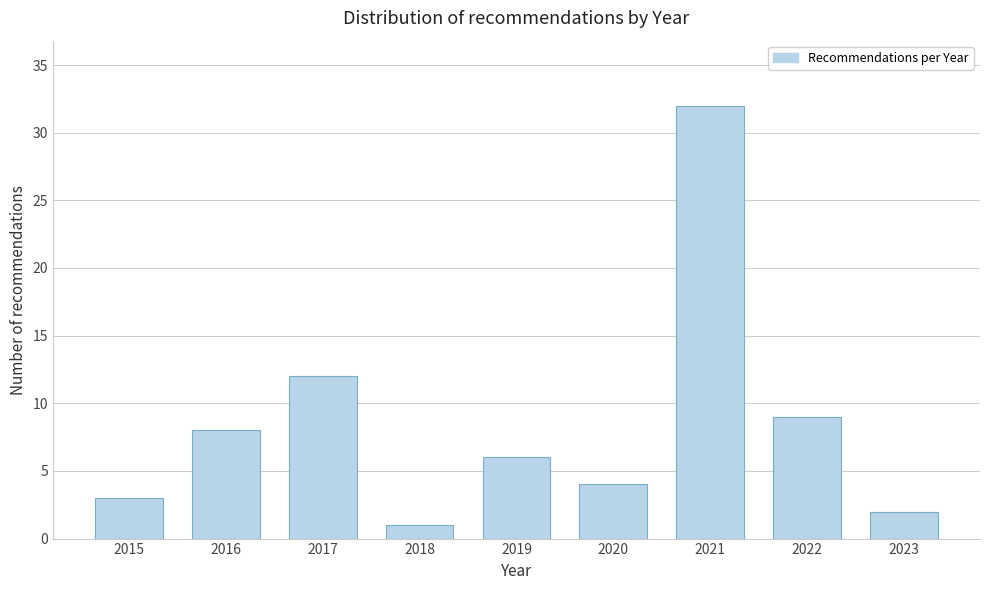

Reading left to right, extract all data points from this chart.

2015=3	2016=8	2017=12	2018=1	2019=6	2020=4	2021=32	2022=9	2023=2